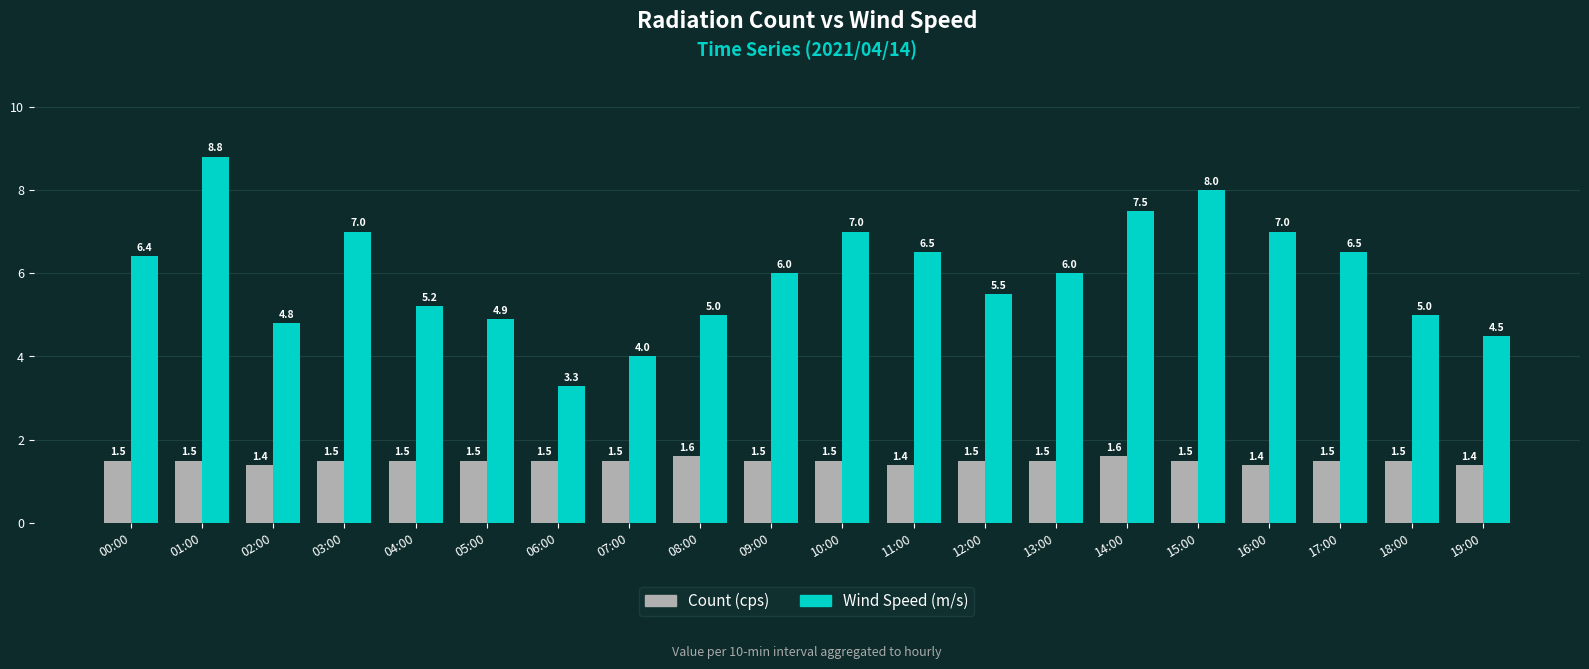

What is the value of the Wind Speed (m/s) bar at the 12th from the left?

6.5